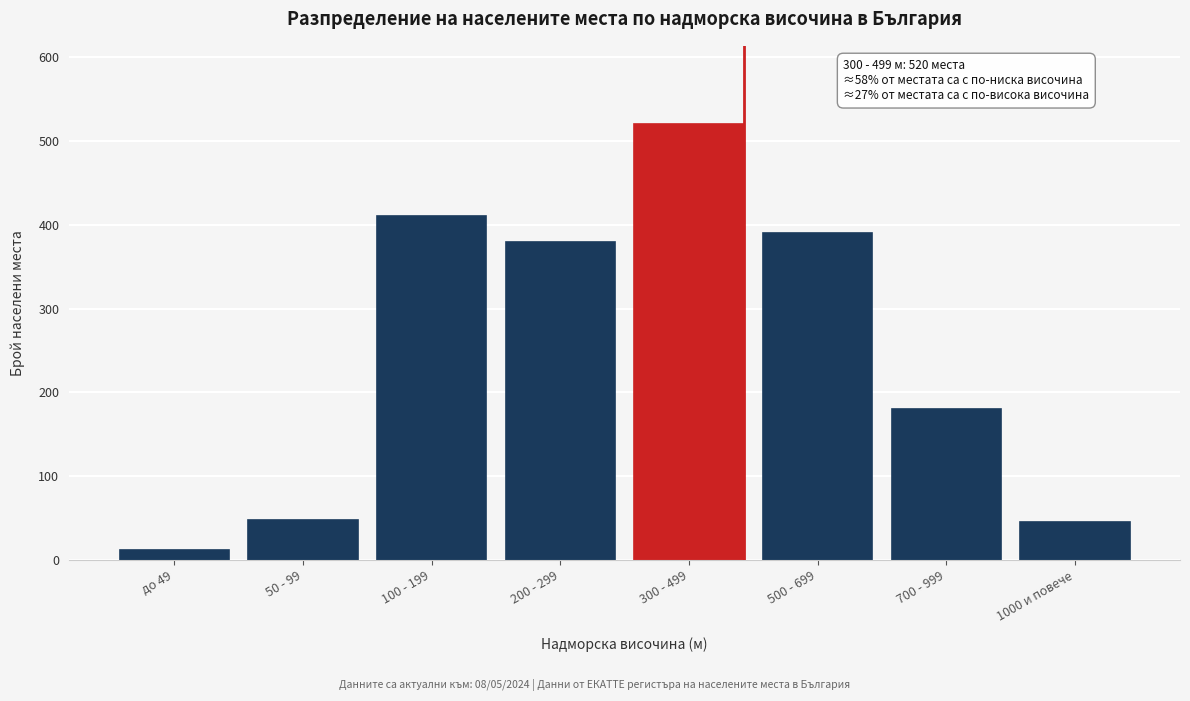

Reading left to right, extract all data points from this chart.

12	48	410	380	520	390	180	45